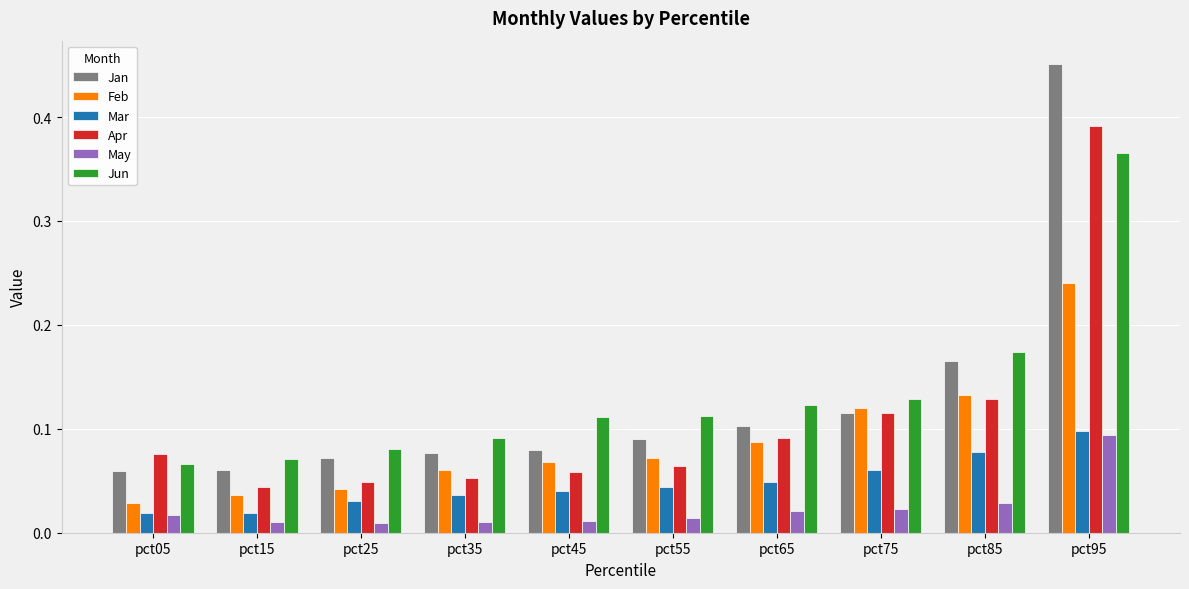

At how many categories does at least one series exceed 0?

10